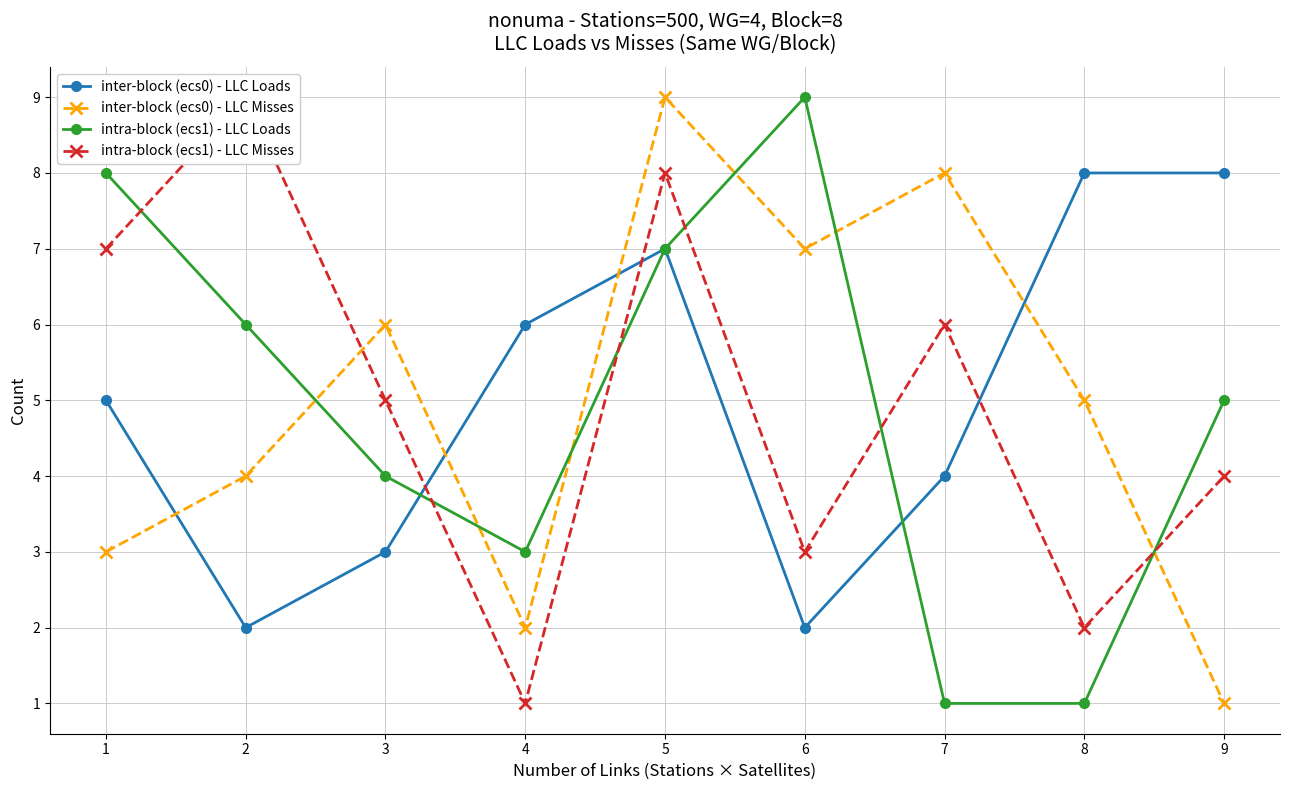

What is the minimum value shown in the chart?

1